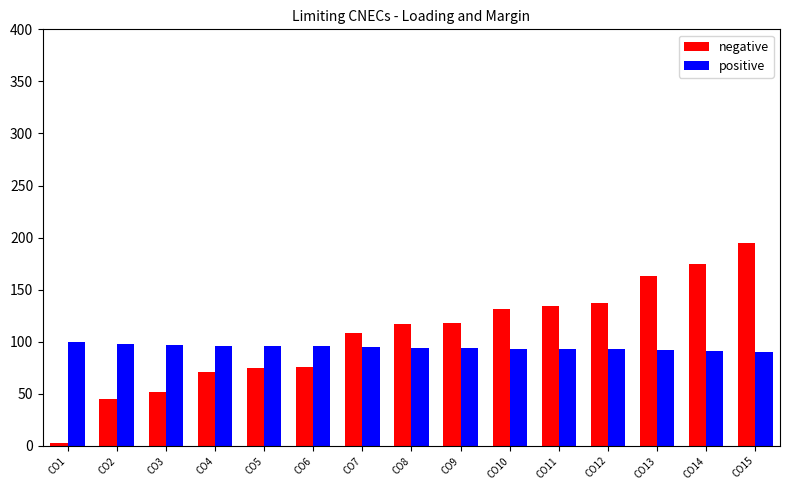

Which series has the largest total across all categories?

negative